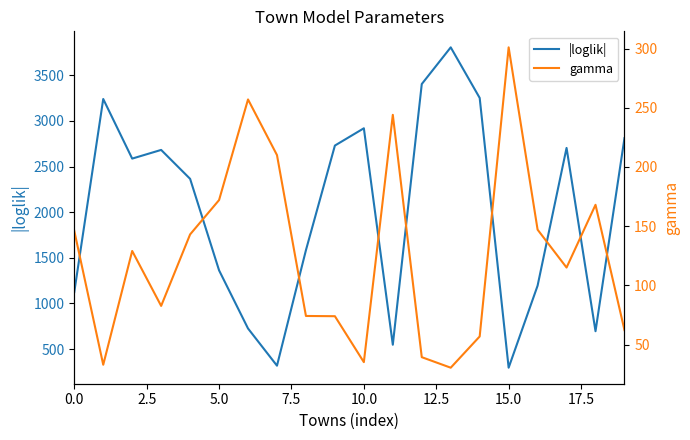

What is the difference between the maximum and minimum values in the gamma series?

270.6